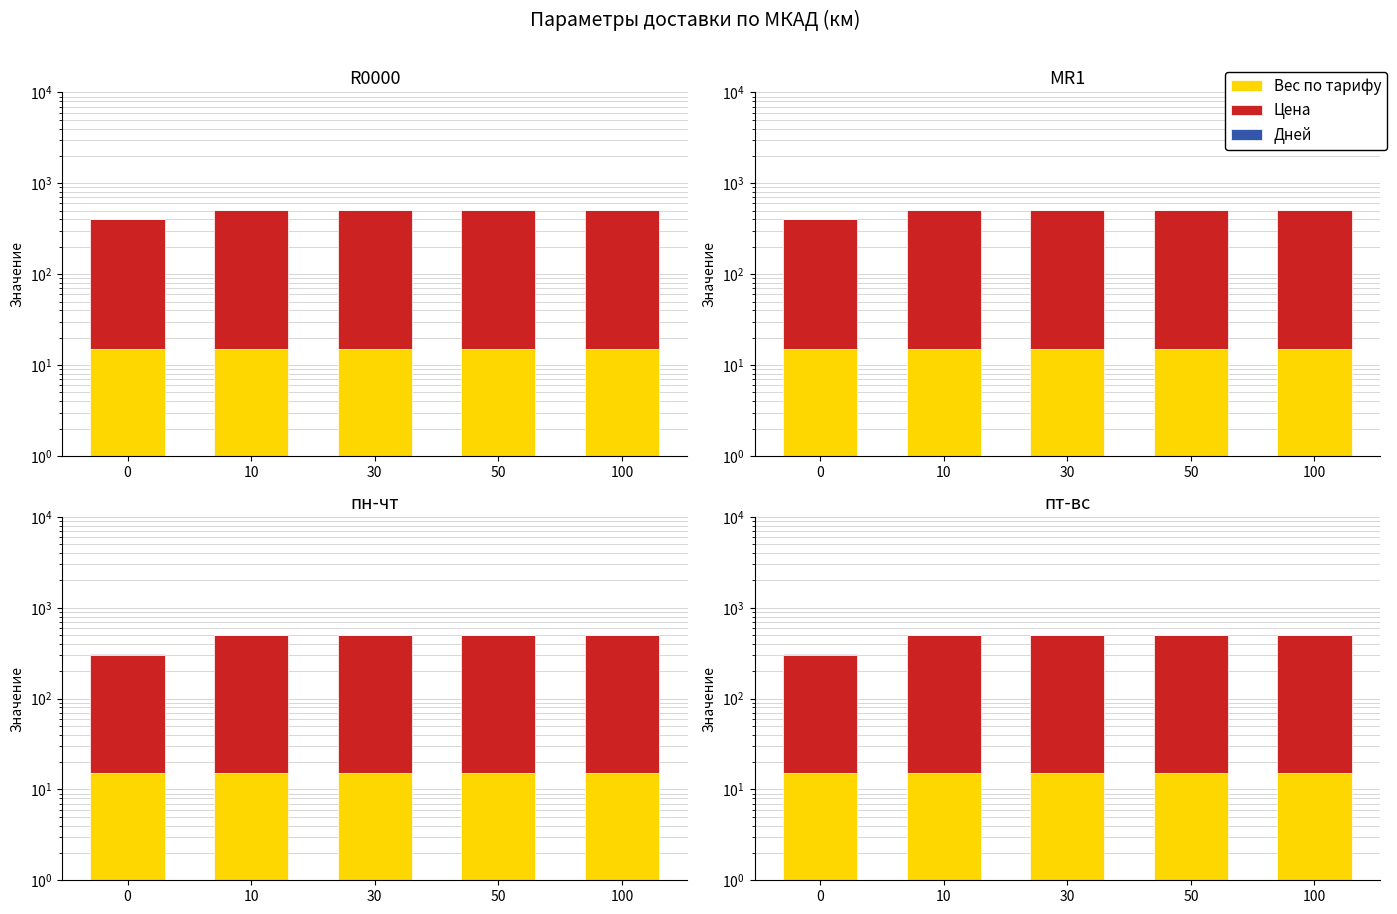

Does the chart contain stacked bars?

No